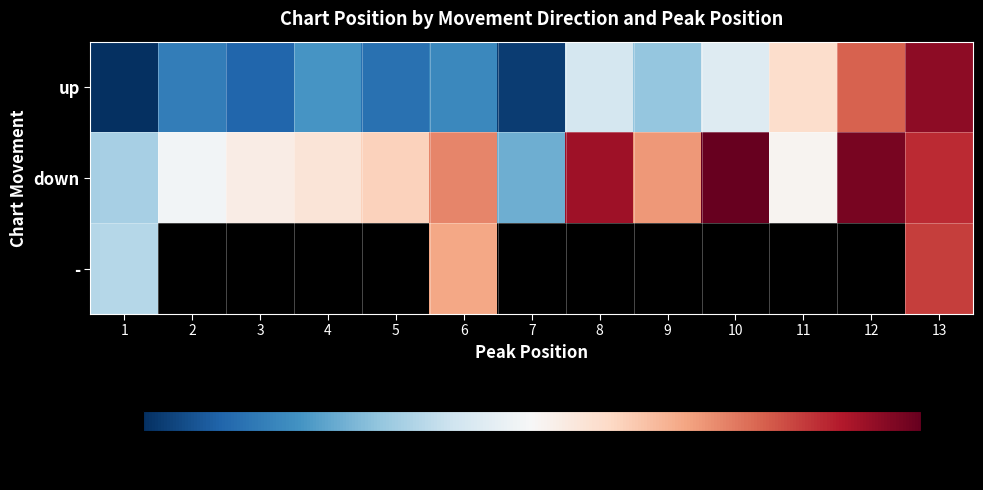

Which series changed the most between 2 and 12?

up